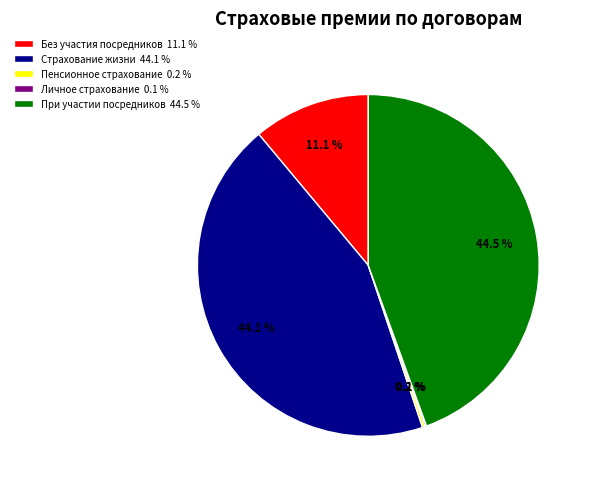

What portion of the pie excludes При участии посредников 44.5 %?

55.5%